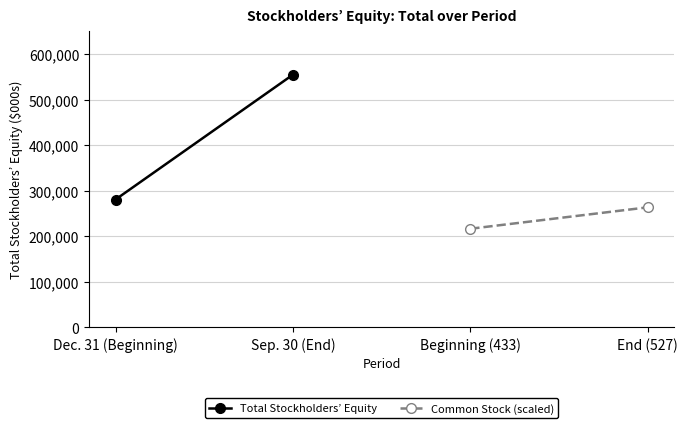

Reading left to right, transcribe all the data shown in this chart.

Total Stockholders’ Equity: 280644	554504
Common Stock (scaled): 216500	263500